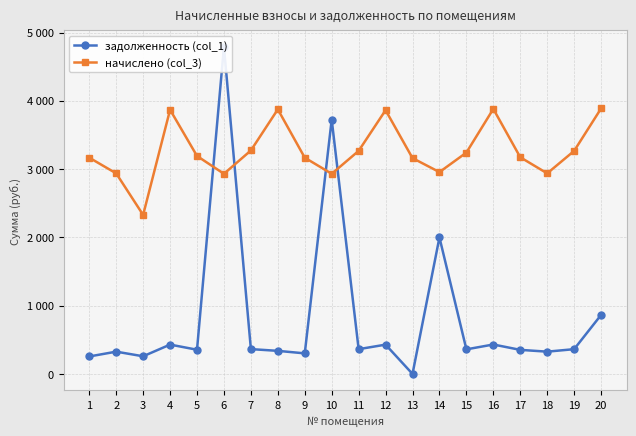

In начислено (col_3), how many points are higher than both neighbors (excluding endpoints)?

4